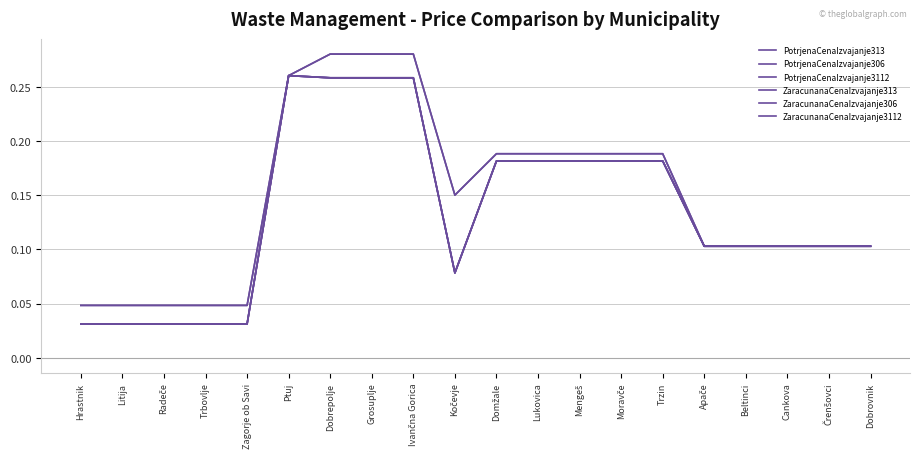

What is the difference between the maximum and minimum values in the PotrjenaCenaIzvajanje313 series?

0.2